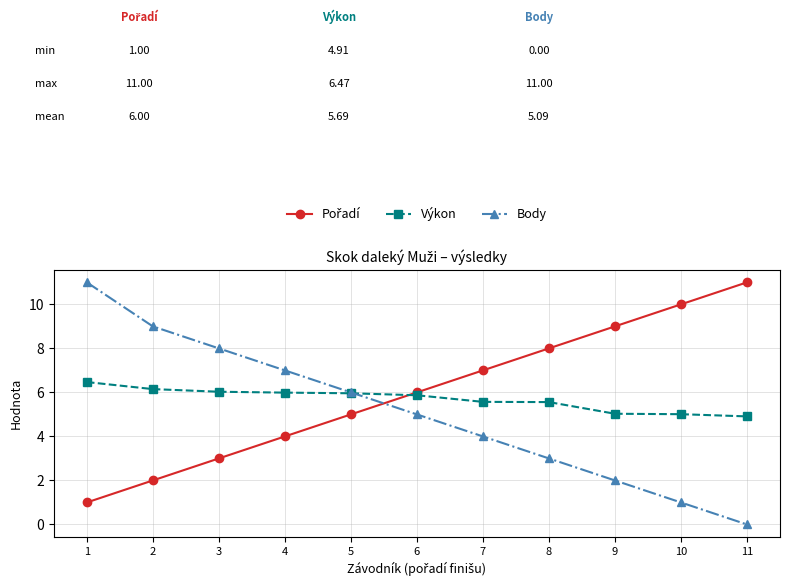

What is the value of the Výkon point at the 9th from the left?

5.0